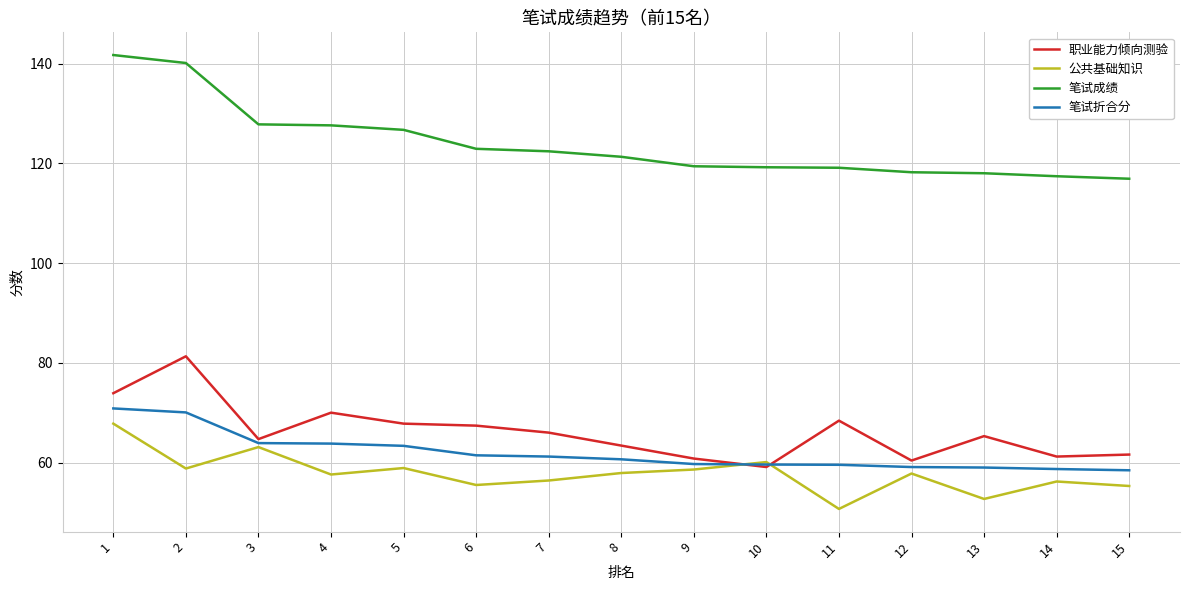

Where is 职业能力倾向测验 nearest to the value 70?

4